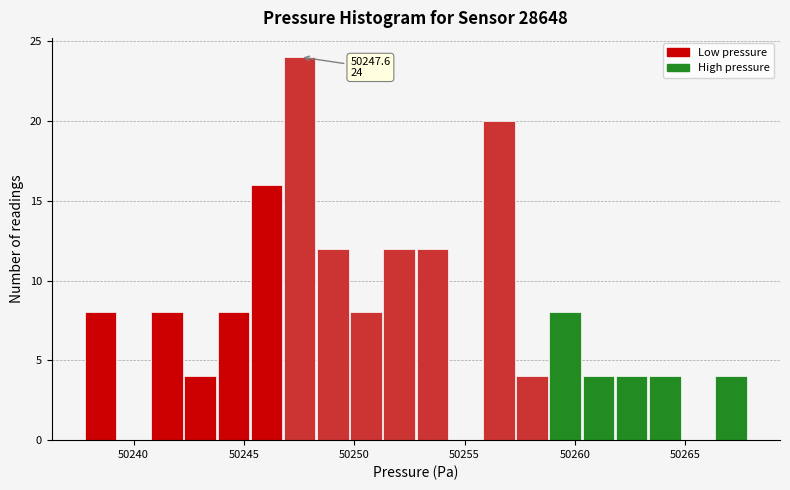

Read against the x-axis, roughly where is the centre of the tallest bar?

50247.5